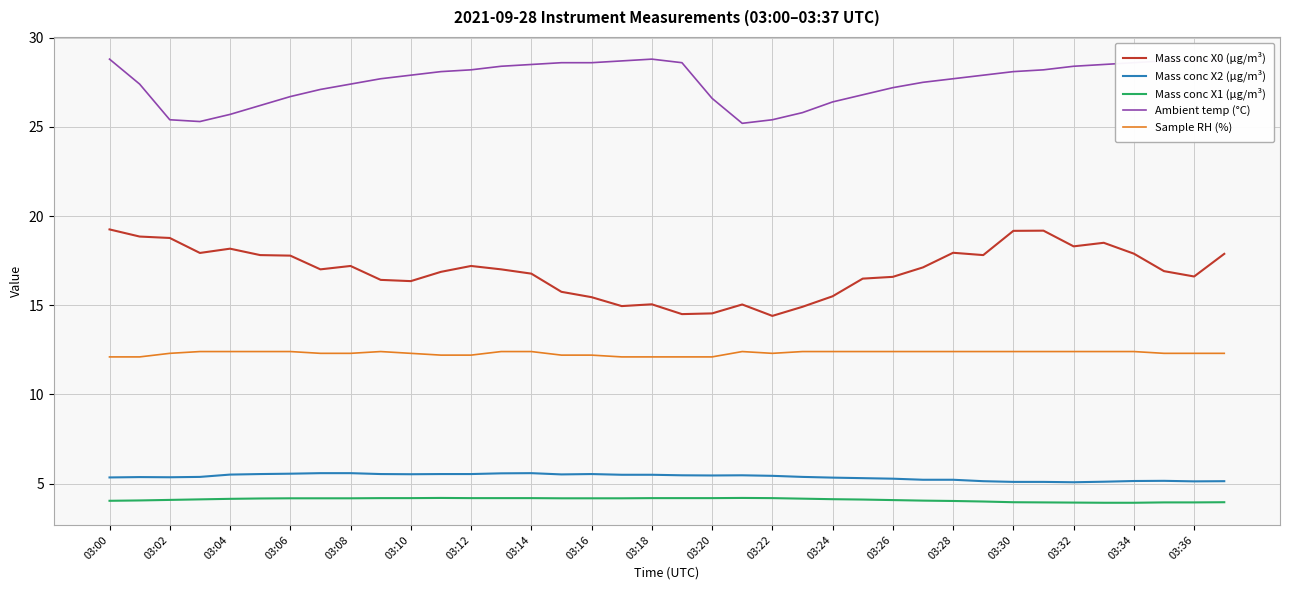

What is the greatest value displayed?

28.8